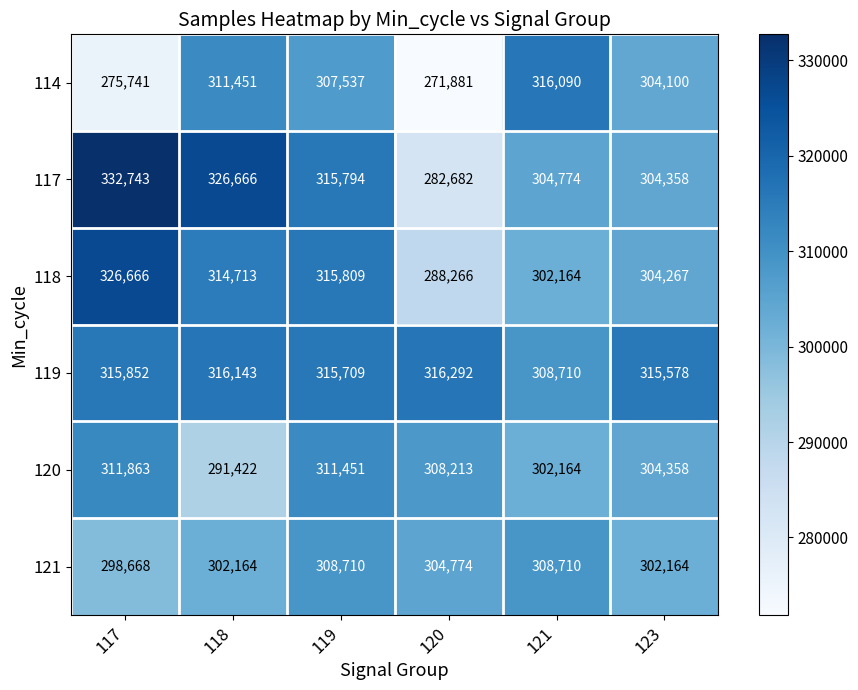

What is the total value across all series at 123?

1834825